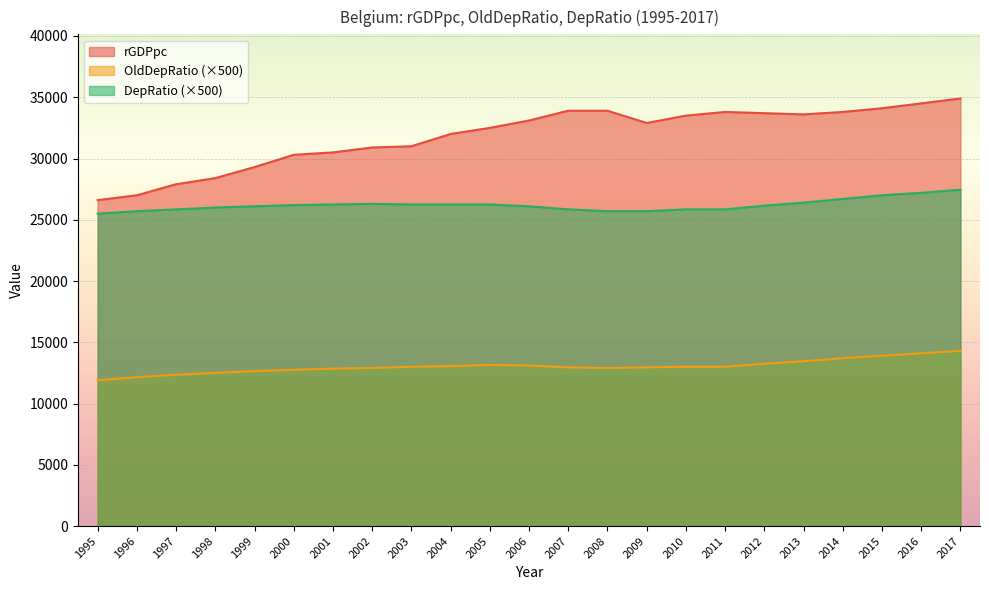

True or false: rGDPpc has more than 1 interior local peaks.

False